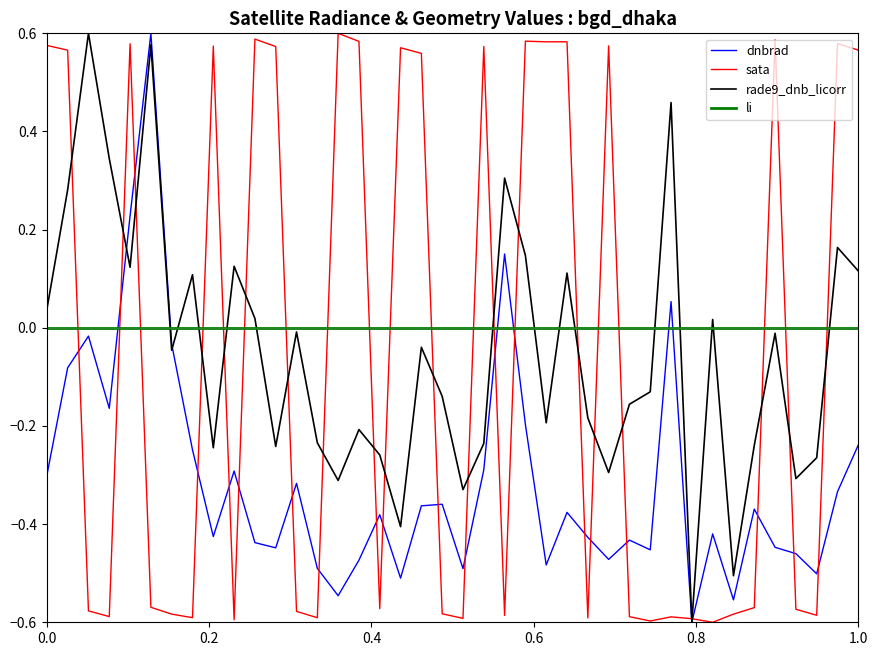

True or false: sata and li cross at least once.

True